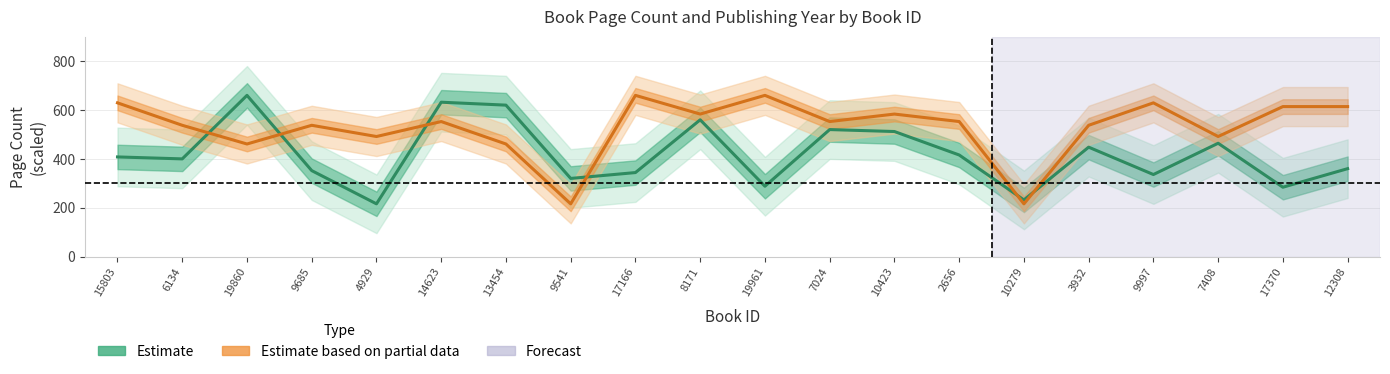

List the series in order of their peak value, lowest first.

Estimate, Estimate based on partial data